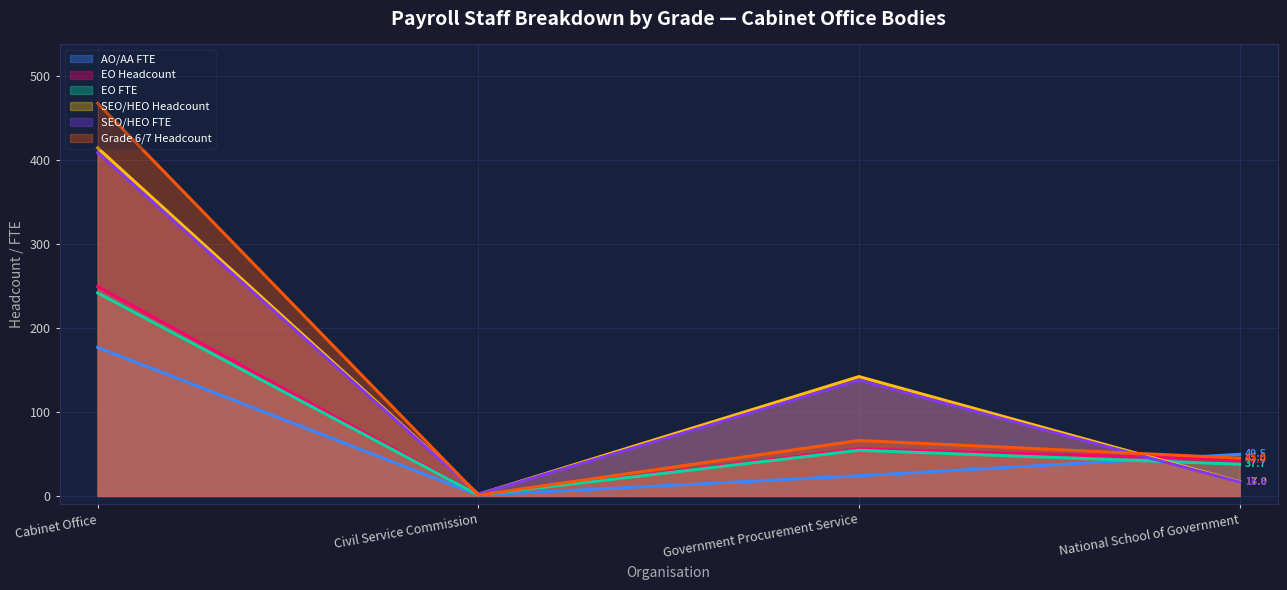

List the series in order of their peak value, lowest first.

AO/AA FTE, EO FTE, EO Headcount, SEO/HEO FTE, SEO/HEO Headcount, Grade 6/7 Headcount